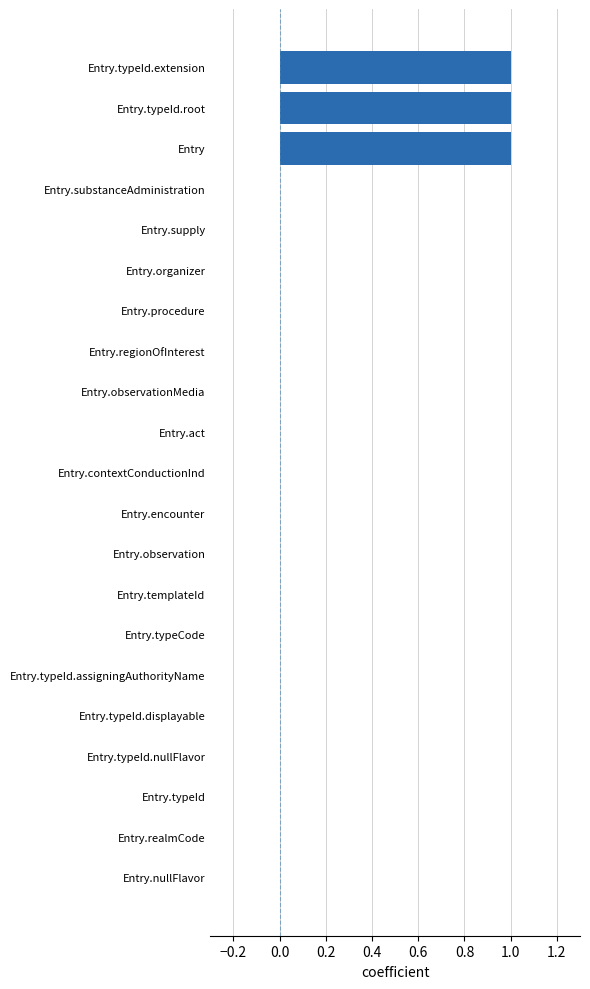

Reading top to bottom, what are all the values shown in this chart?

Entry.typeId.extension=1	Entry.typeId.root=1	Entry=1	Entry.substanceAdministration=0	Entry.supply=0	Entry.organizer=0	Entry.procedure=0	Entry.regionOfInterest=0	Entry.observationMedia=0	Entry.act=0	Entry.contextConductionInd=0	Entry.encounter=0	Entry.observation=0	Entry.templateId=0	Entry.typeCode=0	Entry.typeId.assigningAuthorityName=0	Entry.typeId.displayable=0	Entry.typeId.nullFlavor=0	Entry.typeId=0	Entry.realmCode=0	Entry.nullFlavor=0